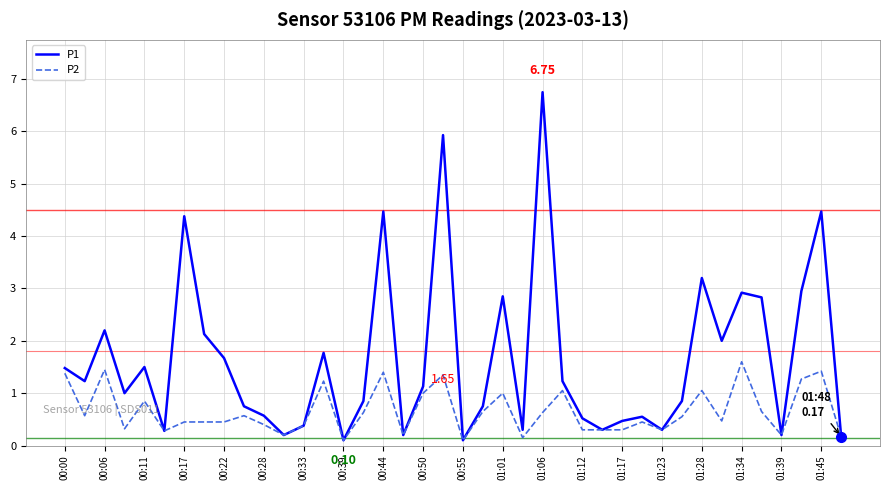

Which series has the largest range (max minus min)?

P1